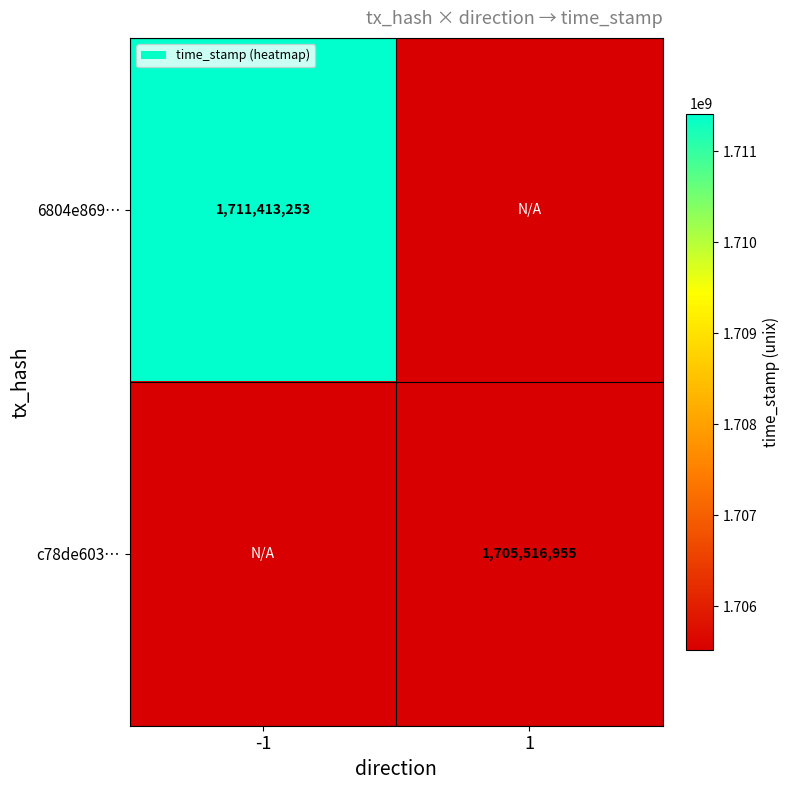

The c78de603… series shows 1705516955 at 1. True or false?

True